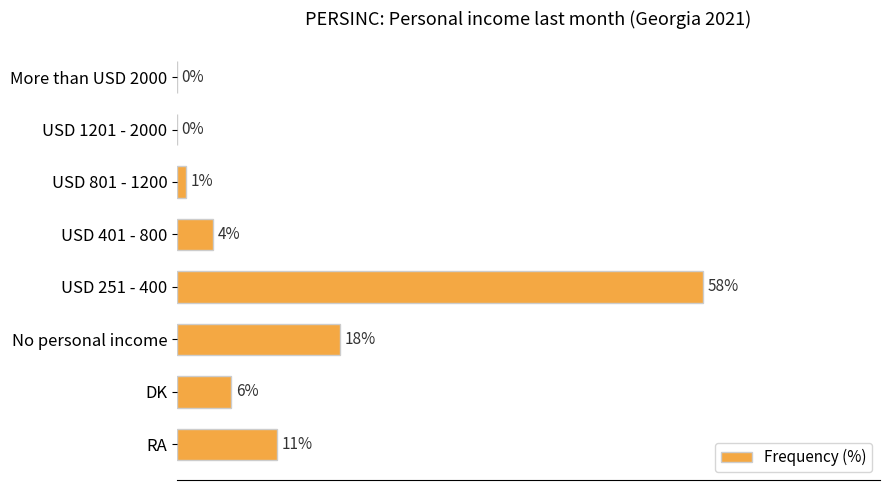

Are the bars grouped side by side (vs. stacked)?

No